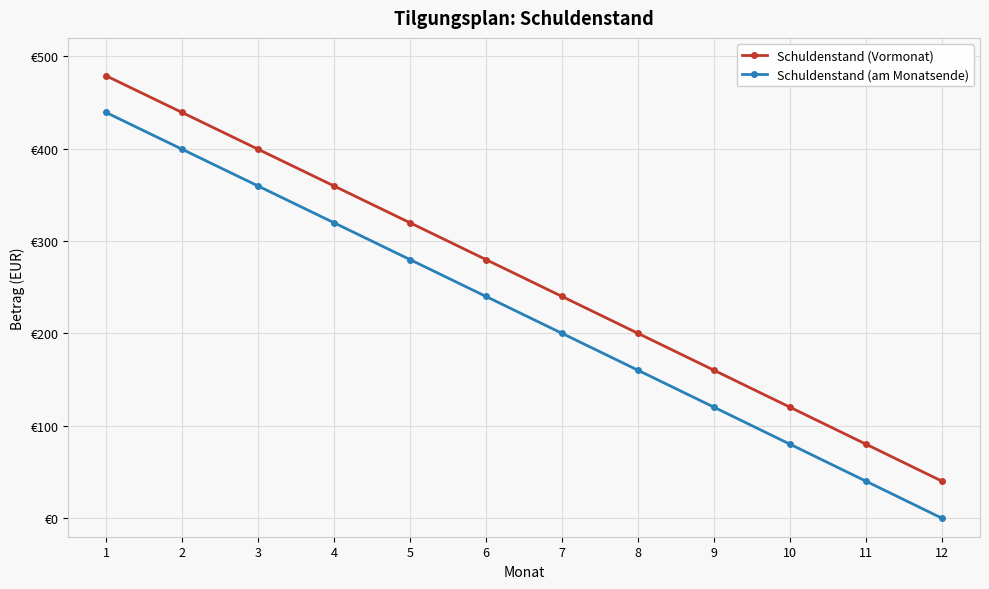

Where does the Schuldenstand (am Monatsende) series first go above 240?

1